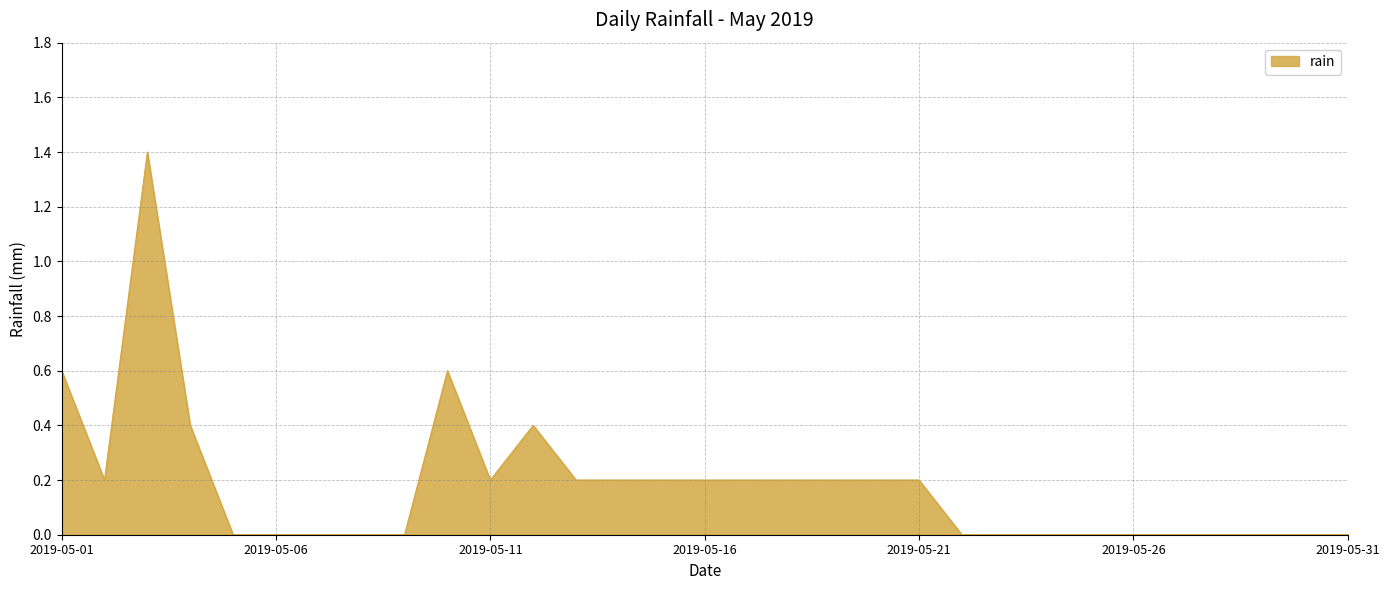

How many lines are shown in the chart?

1